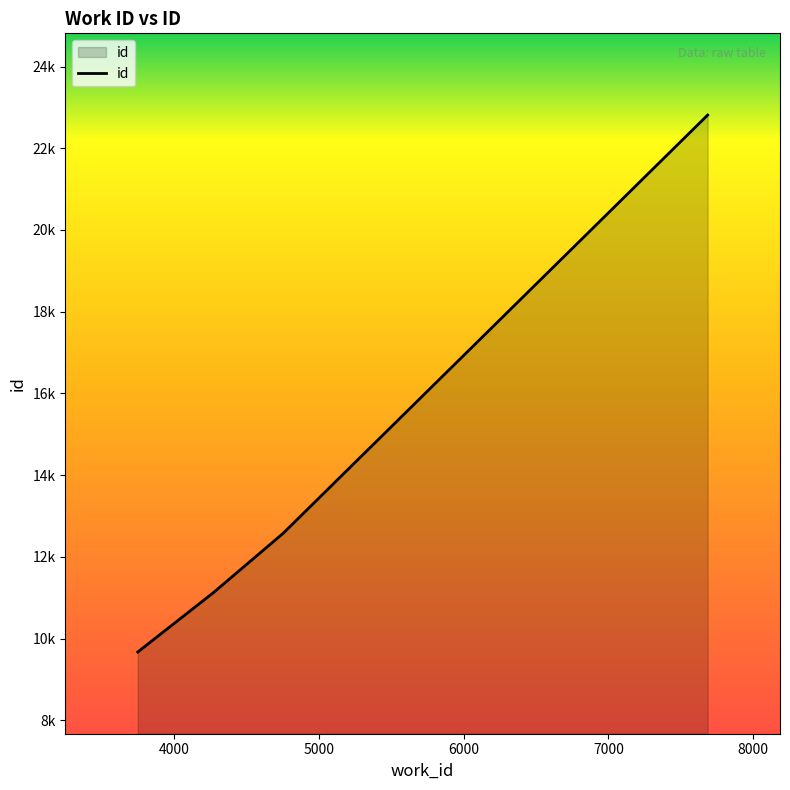

List the labels in order of value, largest first.

7686, 4751, 4267, 3747